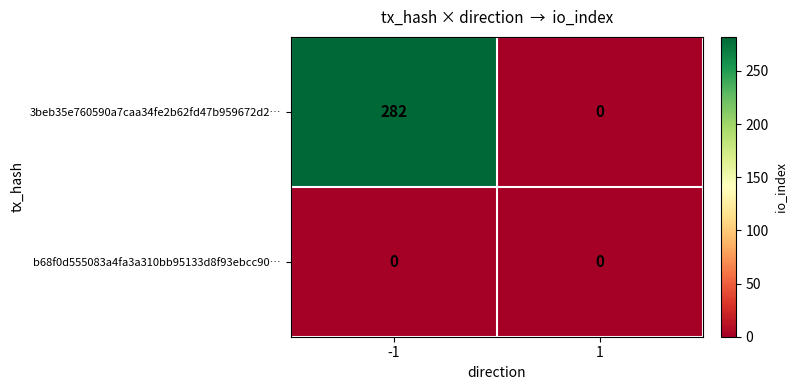

What is the difference between the 3beb35e760590a7caa34fe2b62fd47b959672d2… values at 1 and -1?

282